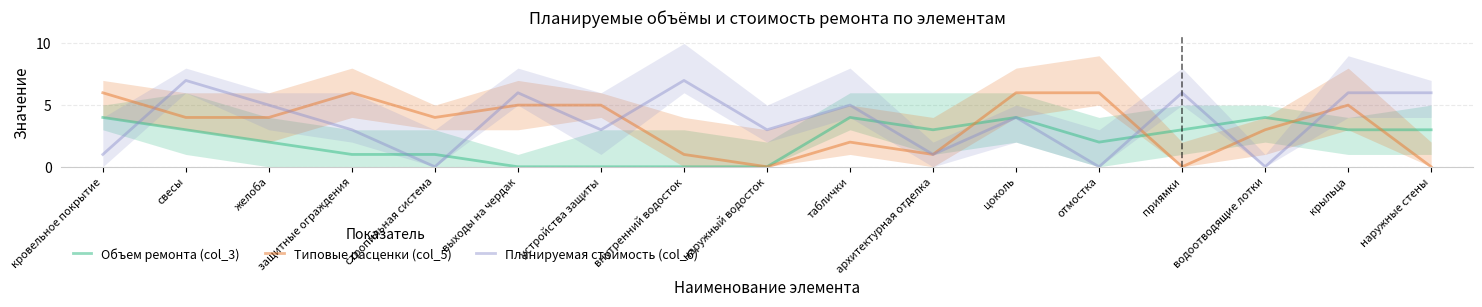

Reading right to left, extract all data points from this chart.

Объем ремонта (col_3): наружные стены=3	крыльца=3	водоотводящие лотки=4	приямки=3	отмостка=2	цоколь=4	архитектурная отделка=3	таблички=4	наружный водосток=0	внутренний водосток=0	устройства защиты=0	выходы на чердак=0	стропильная система=1	защитные ограждения=1	желоба=2	свесы=3	кровельное покрытие=4
Типовые расценки (col_5): наружные стены=0	крыльца=5	водоотводящие лотки=3	приямки=0	отмостка=6	цоколь=6	архитектурная отделка=1	таблички=2	наружный водосток=0	внутренний водосток=1	устройства защиты=5	выходы на чердак=5	стропильная система=4	защитные ограждения=6	желоба=4	свесы=4	кровельное покрытие=6
Планируемая стоимость (col_6): наружные стены=6	крыльца=6	водоотводящие лотки=0	приямки=6	отмостка=0	цоколь=4	архитектурная отделка=1	таблички=5	наружный водосток=3	внутренний водосток=7	устройства защиты=3	выходы на чердак=6	стропильная система=0	защитные ограждения=3	желоба=5	свесы=7	кровельное покрытие=1